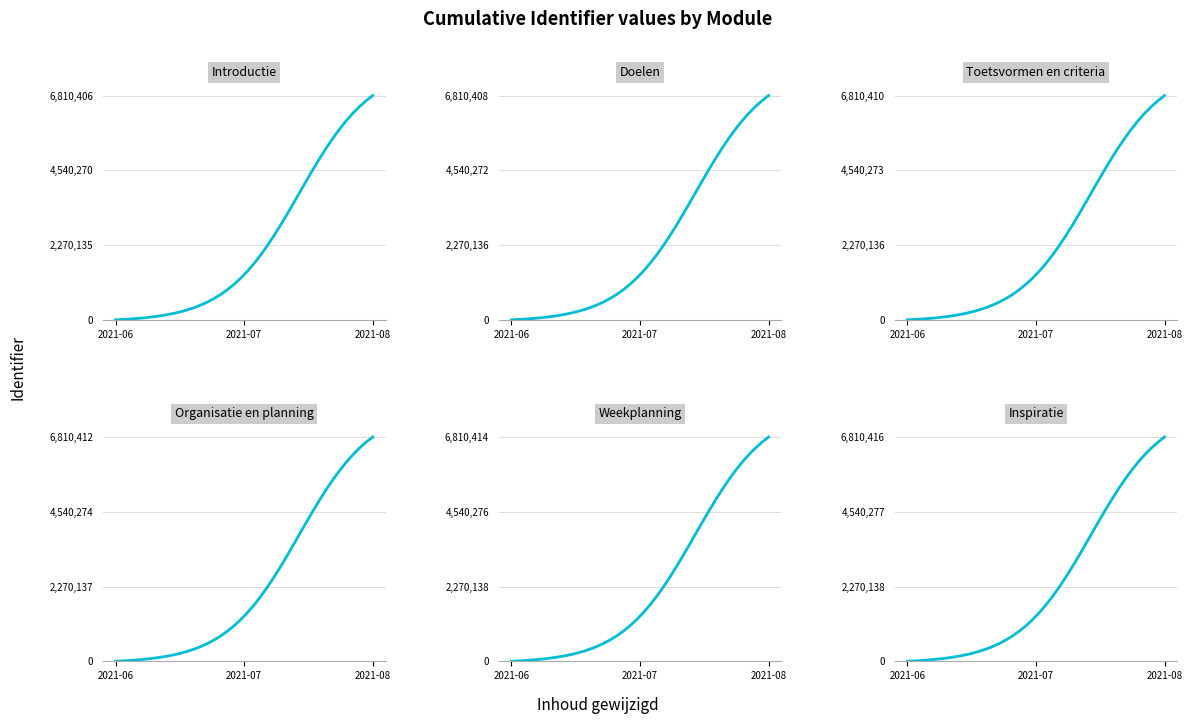

Reading left to right, what are all the values shown in this chart?

Introductie: 0.0	10170.1	22304.6	36774.8	54018.7	74551.6	98977.7	128002.2	162444.5	203250.8	251505.8	308441.9	375444.1	454048.1	545928.4	652872.1	776735.1	919376.0	1082563.1	1267855.4	1476456.8	1709052.0	1965636.3	2245359.3	2546406.8	2865948.6	3200173.7	3544427.1	3893444.2	4241661.3	4583565.3	4914036.8	5228642.2	5523841.2	5797094.4	6046871.9	6272578.9	6474424.8	6653260.0	6810406.0
Doelen: 0.0	10170.1	22304.6	36774.8	54018.7	74551.7	98977.7	128002.2	162444.5	203250.8	251505.8	308441.9	375444.2	454048.3	545928.5	652872.2	776735.3	919376.2	1082563.4	1267855.8	1476457.3	1709052.5	1965636.9	2245360.0	2546407.6	2865949.4	3200174.6	3544428.1	3893445.3	4241662.5	4583566.6	4914038.3	5228643.7	5523842.8	5797096.1	6046873.6	6272580.7	6474426.7	6653261.9	6810408.0
Toetsvormen en criteria: 0.0	10170.1	22304.6	36774.8	54018.7	74551.7	98977.8	128002.3	162444.6	203250.9	251505.9	308442.0	375444.3	454048.4	545928.7	652872.4	776735.6	919376.5	1082563.7	1267856.2	1476457.7	1709053.0	1965637.5	2245360.6	2546408.3	2865950.3	3200175.6	3544429.2	3893446.5	4241663.8	4583568.0	4914039.7	5228645.2	5523844.4	5797097.8	6046875.4	6272582.6	6474428.6	6653263.9	6810410.0
Organisatie en planning: 0.0	10170.1	22304.6	36774.8	54018.8	74551.7	98977.8	128002.3	162444.6	203250.9	251506.0	308442.1	375444.4	454048.5	545928.9	652872.6	776735.8	919376.8	1082564.1	1267856.5	1476458.1	1709053.5	1965638.1	2245361.3	2546409.1	2865951.1	3200176.5	3544430.2	3893447.6	4241665.0	4583569.3	4914041.1	5228646.8	5523846.1	5797099.5	6046877.2	6272584.4	6474430.5	6653265.9	6810412.0
Weekplanning: 0.0	10170.1	22304.6	36774.8	54018.8	74551.7	98977.8	128002.3	162444.7	203251.0	251506.1	308442.2	375444.5	454048.7	545929.0	652872.8	776736.0	919377.1	1082564.4	1267856.9	1476458.6	1709054.0	1965638.6	2245361.9	2546409.8	2865952.0	3200177.4	3544431.3	3893448.8	4241666.3	4583570.7	4914042.6	5228648.3	5523847.7	5797101.2	6046879.0	6272586.2	6474432.4	6653267.8	6810414.0
Inspiratie: 0.0	10170.1	22304.6	36774.8	54018.8	74551.8	98977.9	128002.4	162444.7	203251.1	251506.1	308442.3	375444.6	454048.8	545929.2	652873.0	776736.3	919377.3	1082564.7	1267857.3	1476459.0	1709054.5	1965639.2	2245362.6	2546410.6	2865952.8	3200178.4	3544432.3	3893449.9	4241667.5	4583572.0	4914044.0	5228649.9	5523849.3	5797103.0	6046880.7	6272588.1	6474434.3	6653269.8	6810416.0